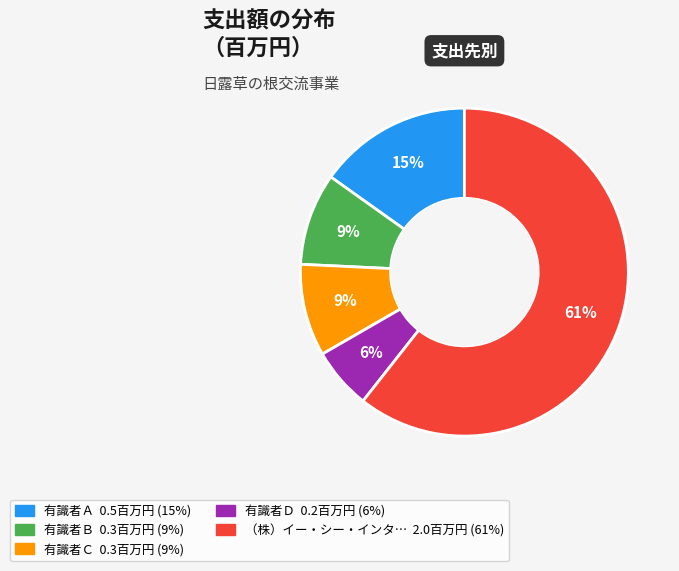

Is there a majority slice in this chart?

Yes